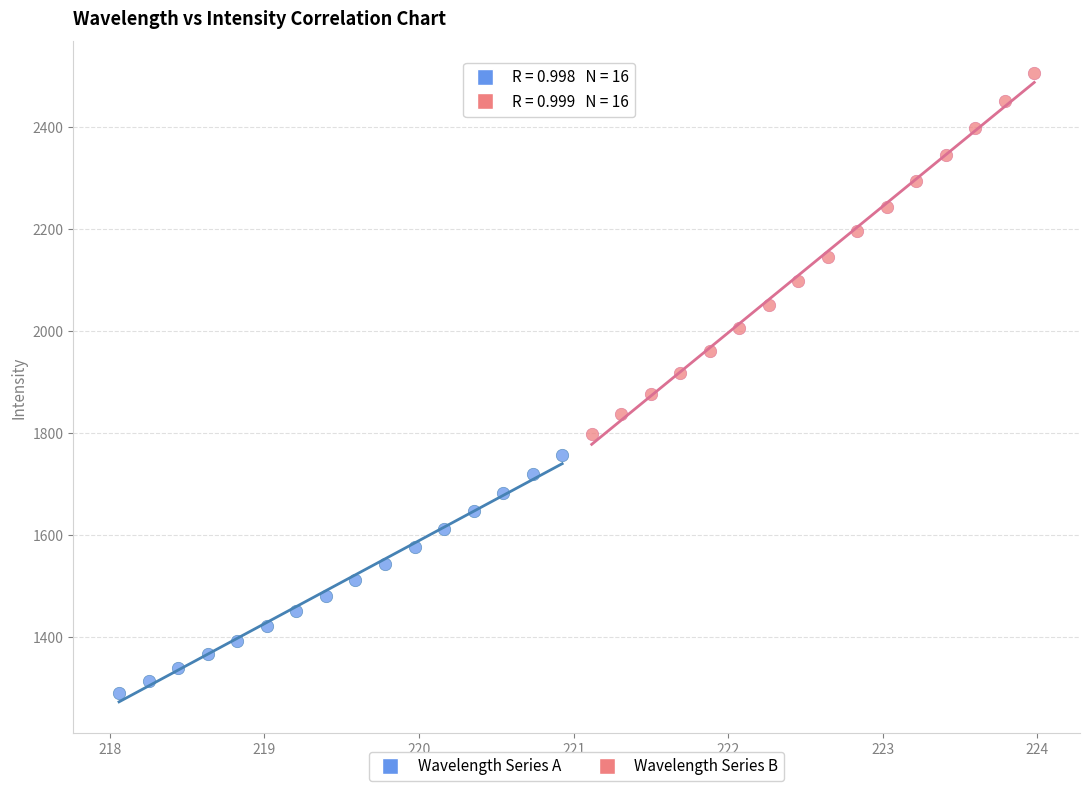

Which series contains the highest Y value?

Wavelength Series B